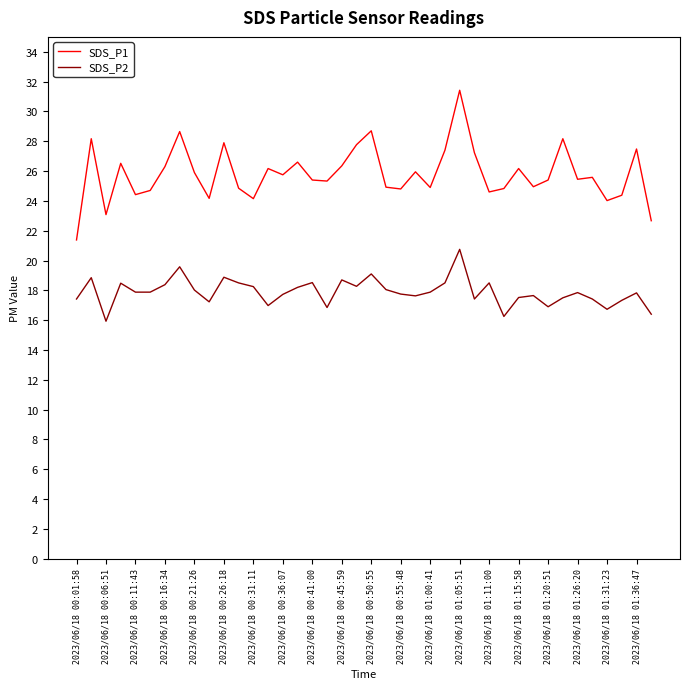

What is the difference between the maximum and minimum values in the SDS_P1 series?

10.0